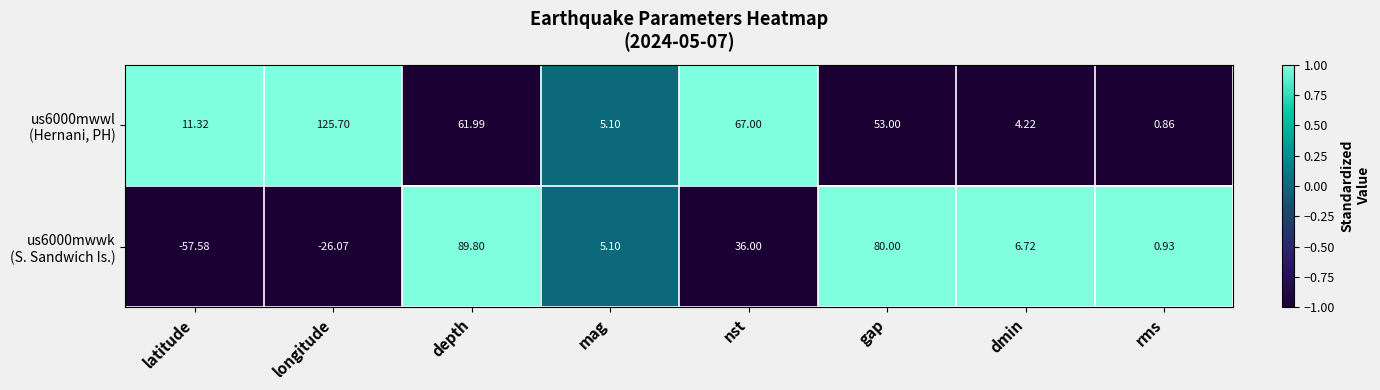

At which category is the sum across all series the highest?

depth